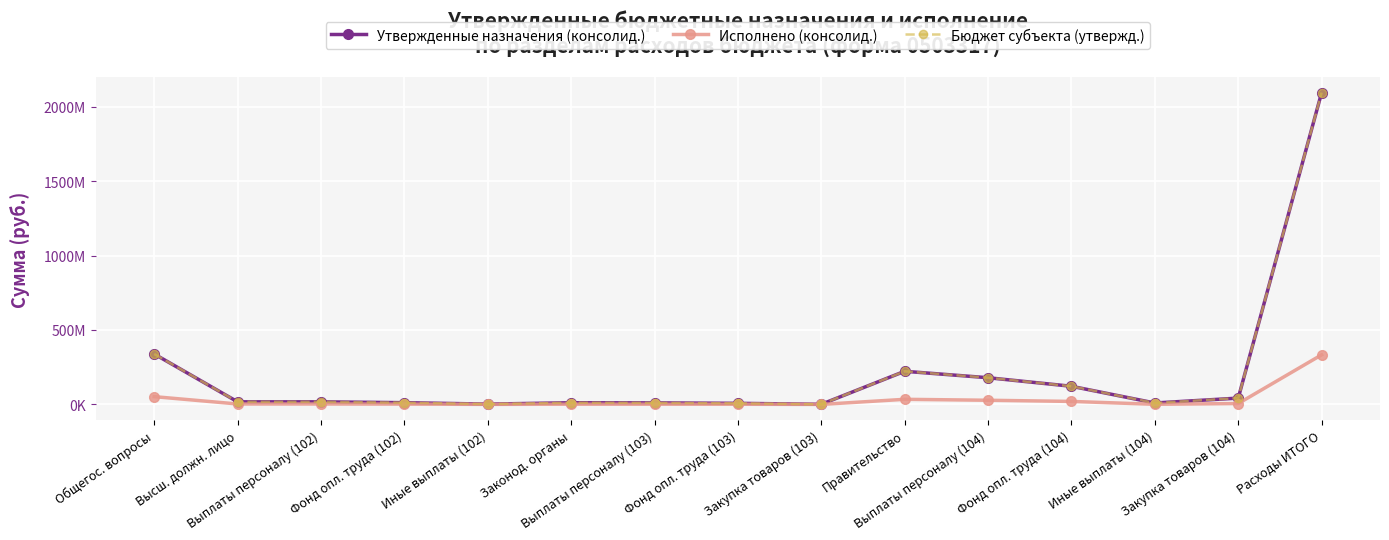

The value of Бюджет субъекта (утвержд.) at Высш. должн. лицо is 17469458.8. True or false?

True